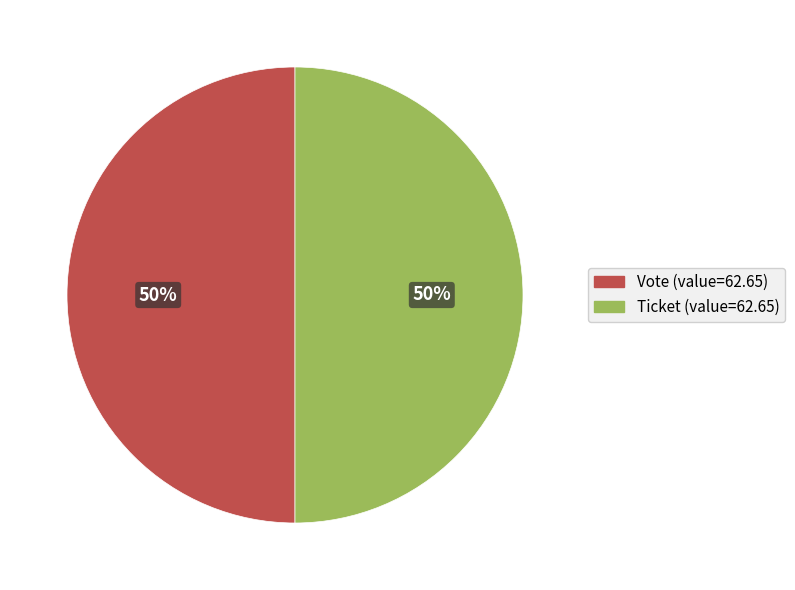

Approximately how many times larger is the value at Ticket (value=62.65) compared to Vote (value=62.65)?

1.0